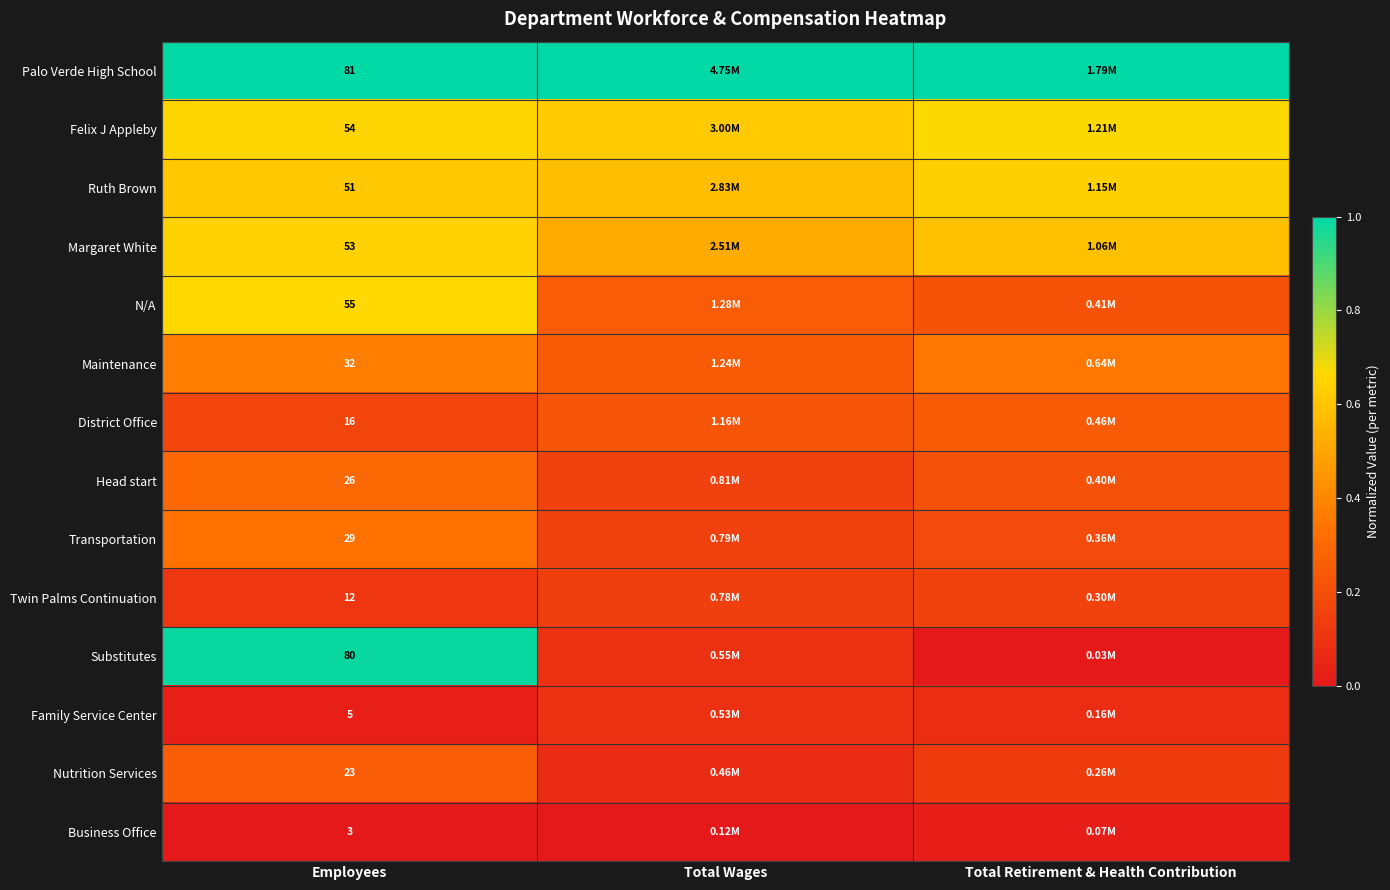

At Employees, list the series in order from largest to smallest.

Palo Verde High School, Substitutes, N/A, Felix J Appleby, Margaret White, Ruth Brown, Maintenance, Transportation, Head start, Nutrition Services, District Office, Twin Palms Continuation, Family Service Center, Business Office